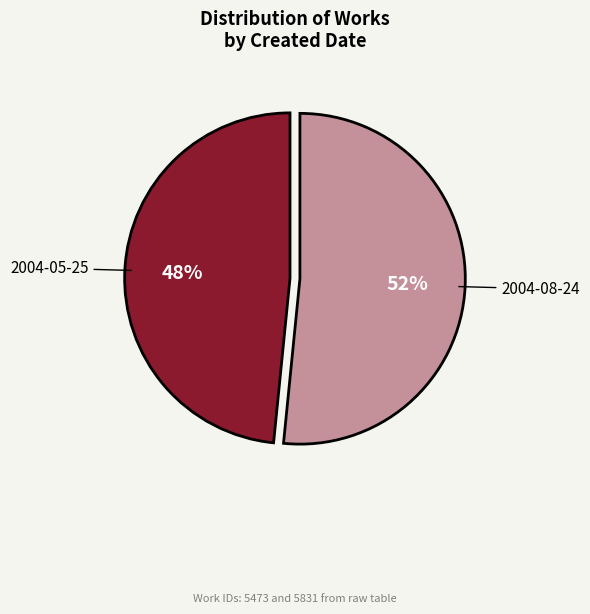

To the nearest percent, what portion does 2004-05-25 represent?

48%